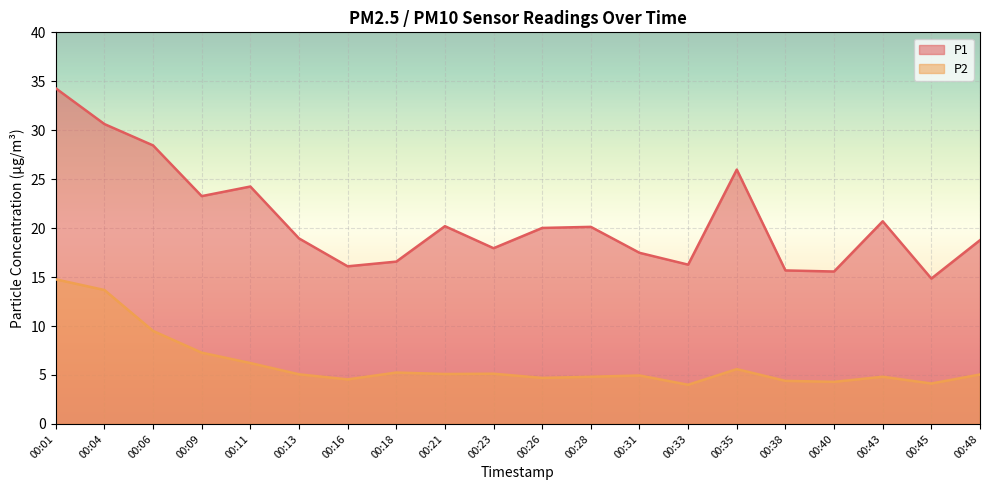

How many categories are shown in the chart?

20